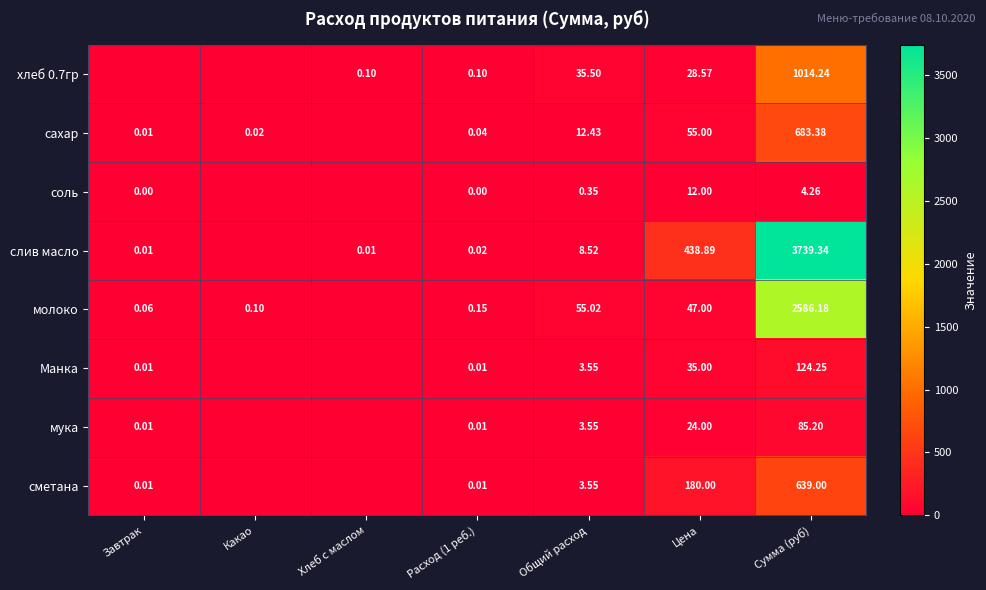

Is the value of соль at Цена greater than the value of сметана at Сумма (руб)?

No